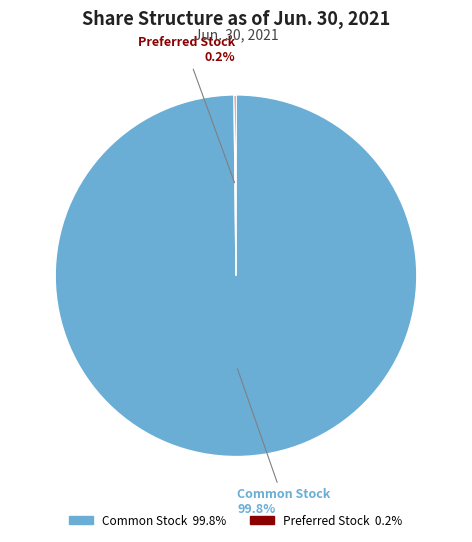

Is there a majority slice in this chart?

Yes